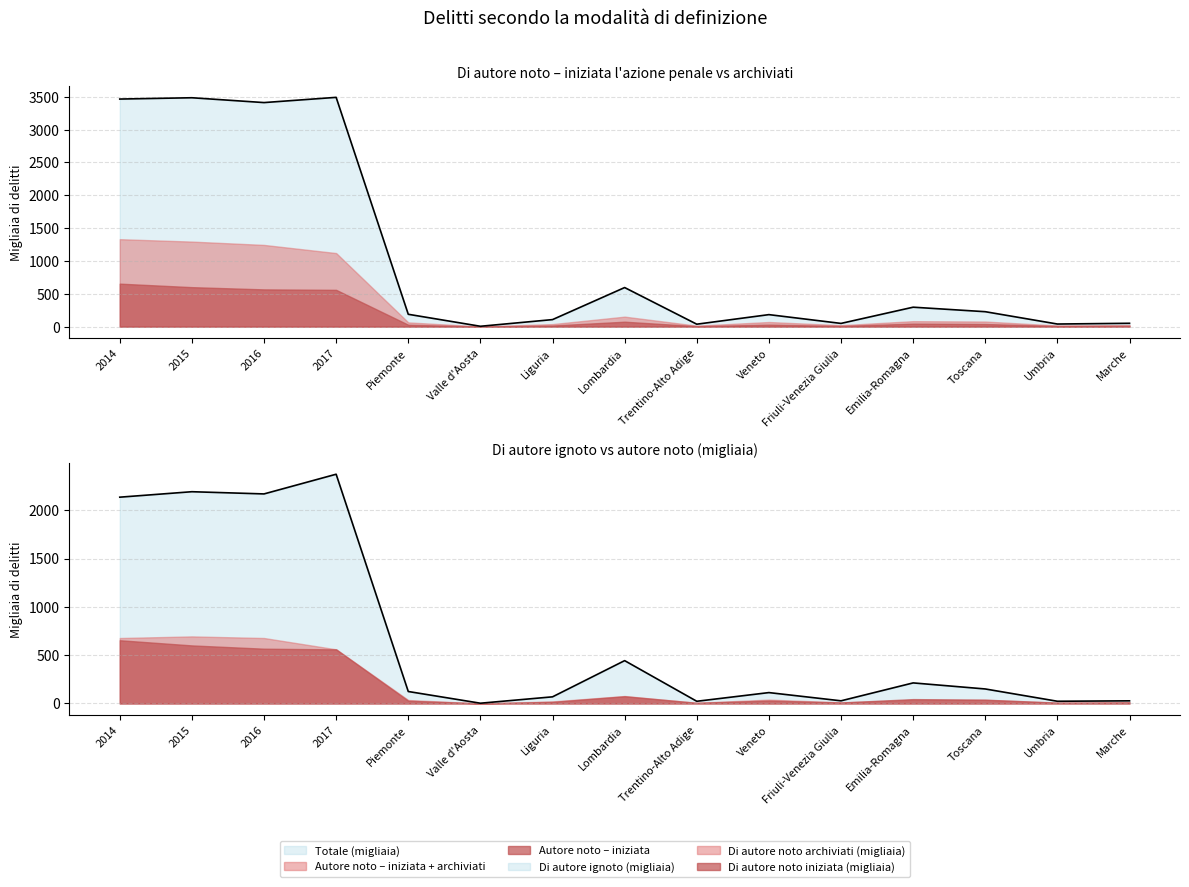

Count the number of categories in the chart.

15